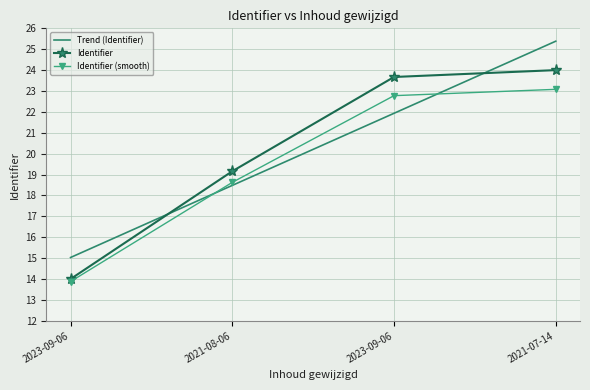

What is the minimum value shown in the chart?

14.0